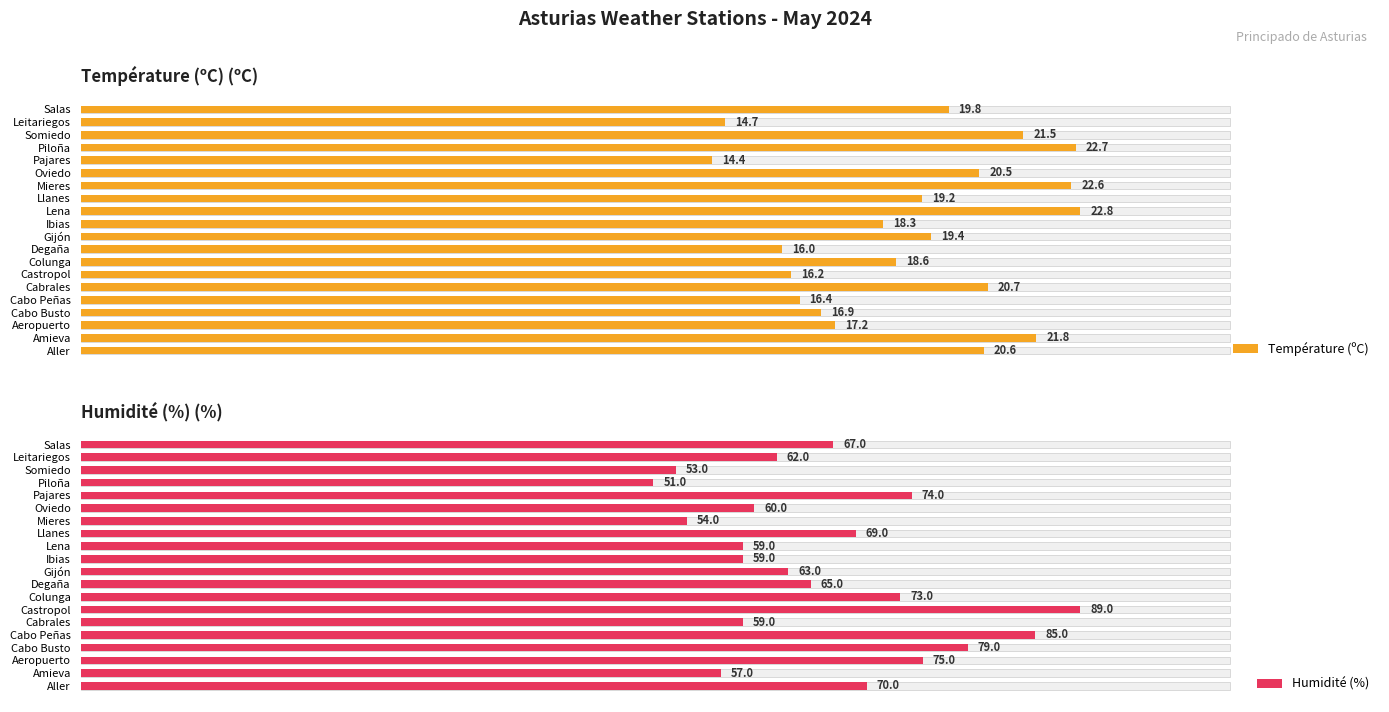

What is the sum of the Température (ºC) values at Cabo Busto and Piloña?

39.6